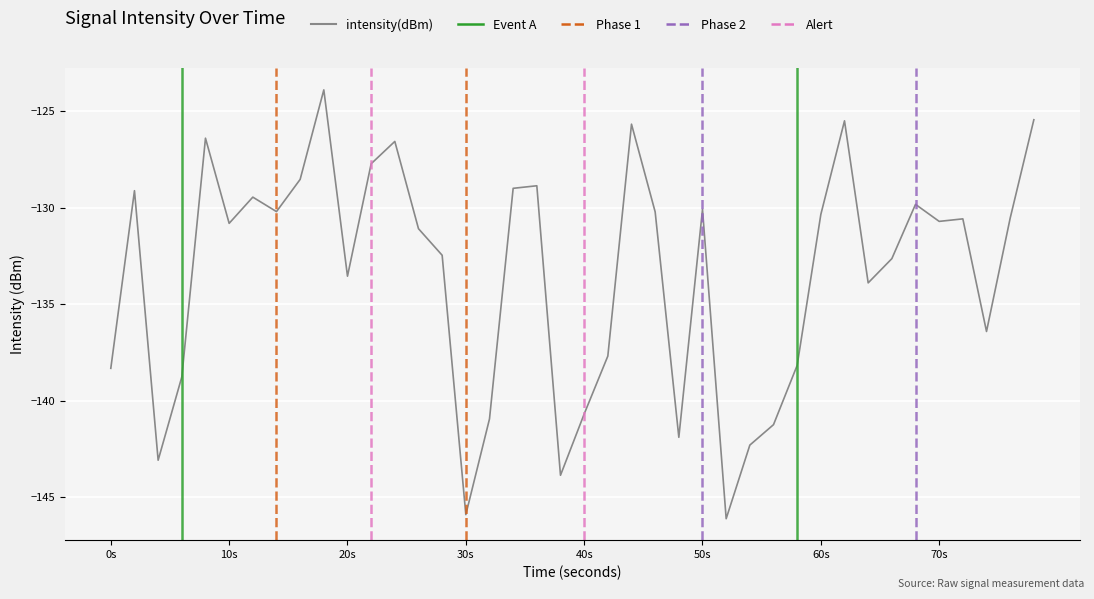

What is the minimum value shown in the chart?

-146.1